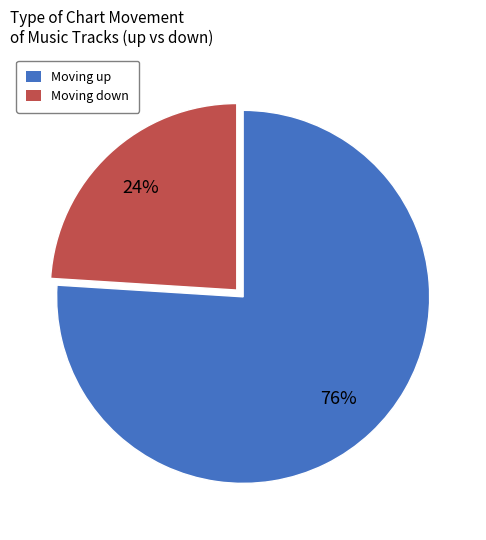

To the nearest percent, what is the difference between the largest and smallest slice percentages?

52%